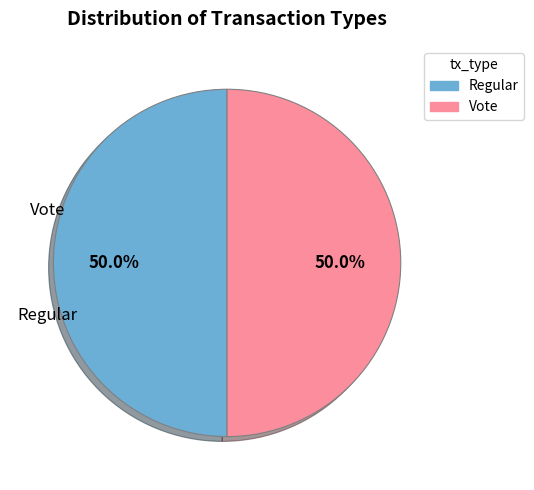

Is it true that Vote is 50% of the pie?

True